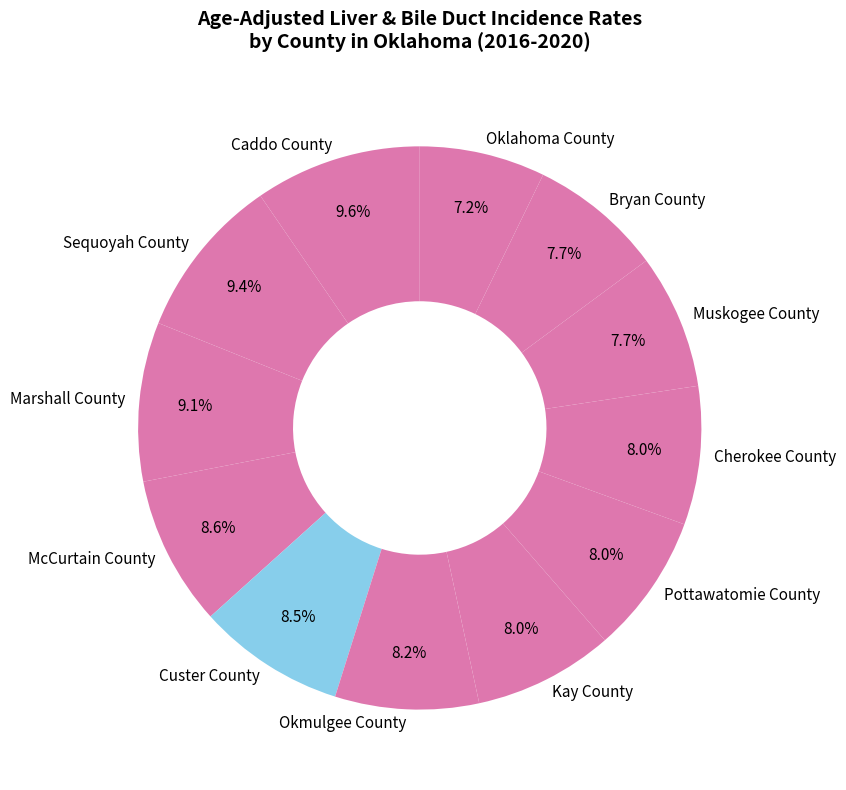

Combined, what portion of the pie is Custer County and Muskogee County?

16.2%